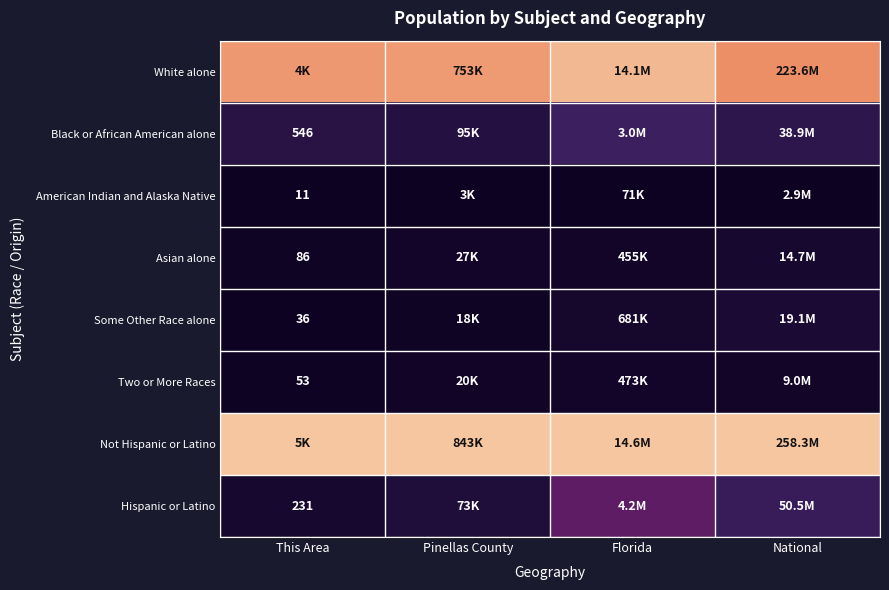

How many series are shown in this chart?

8